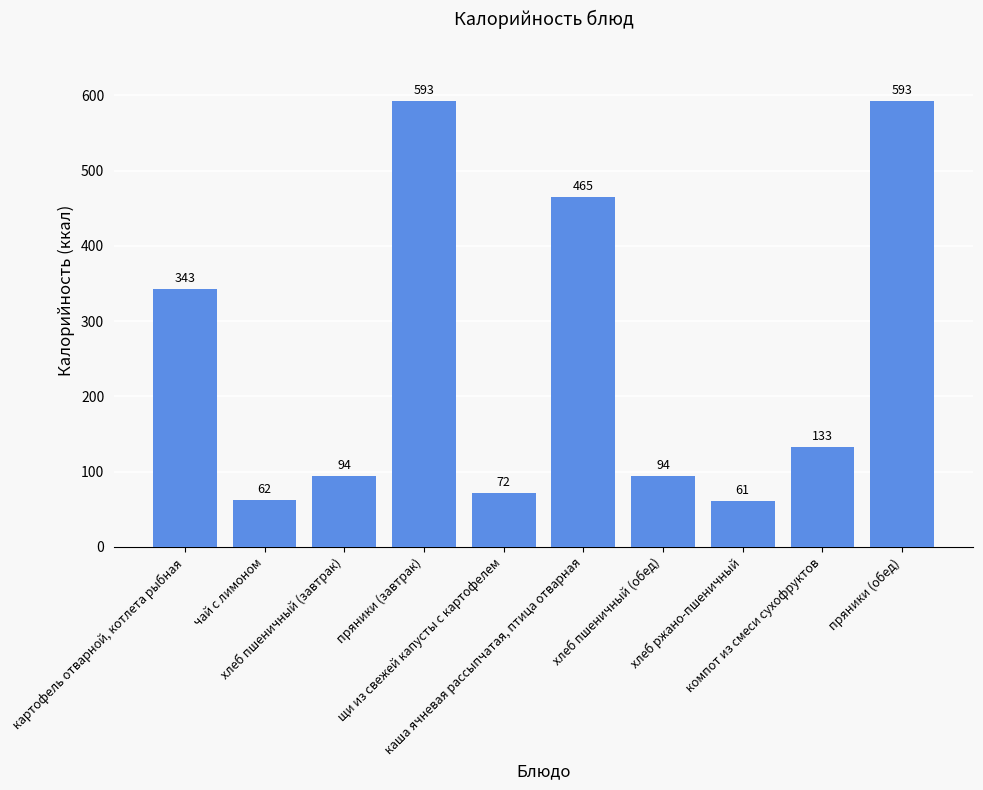

What is the value of the 4th bar from the left?

593.1